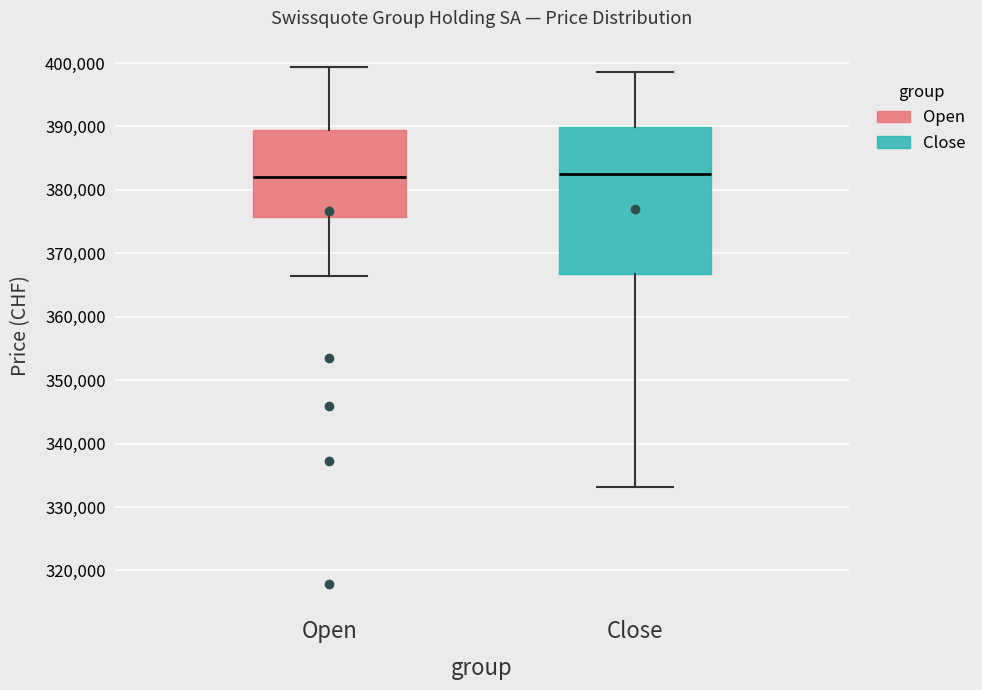

Where is the upper edge of the box for Open on the y-axis? The values are not printed on the chart, so give them approximately, as read against the axis.

389000